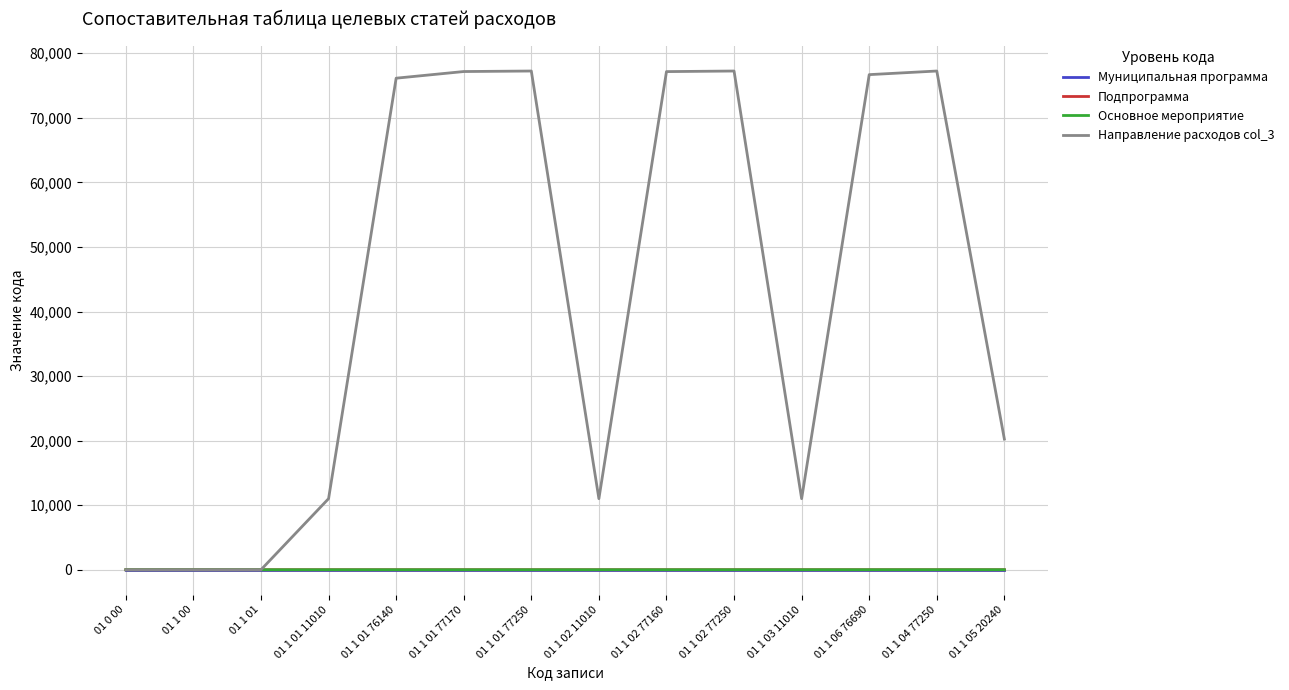

True or false: Подпрограмма has a value of 1 at 01 1 03 11010.

True